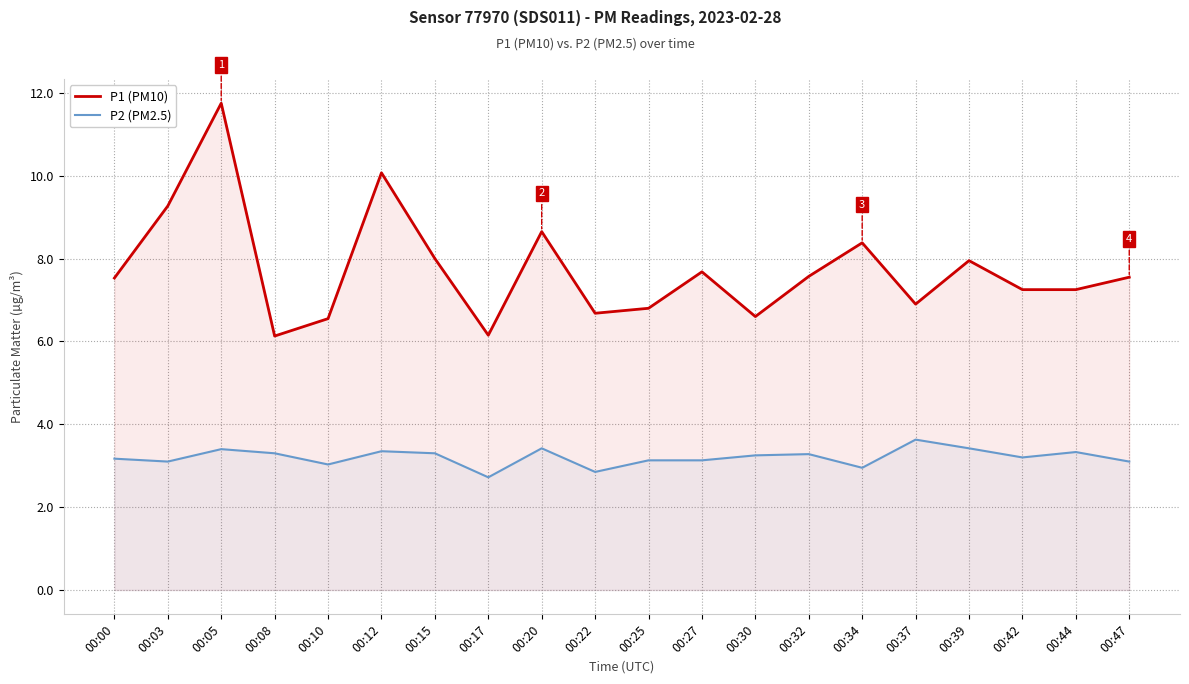

How many values in the P1 (PM10) series exceed 7?

13